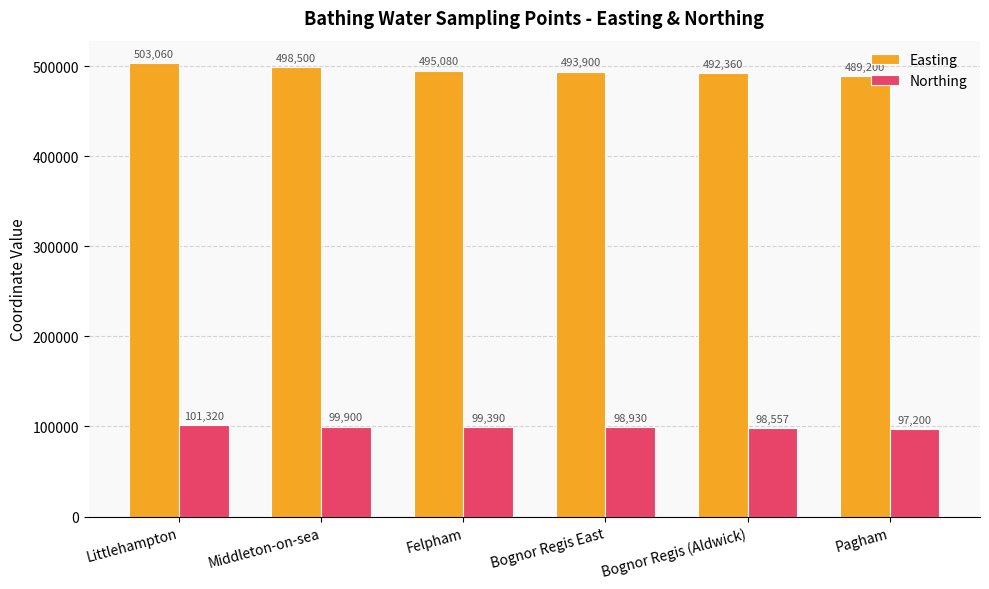

Count the number of categories in the chart.

6